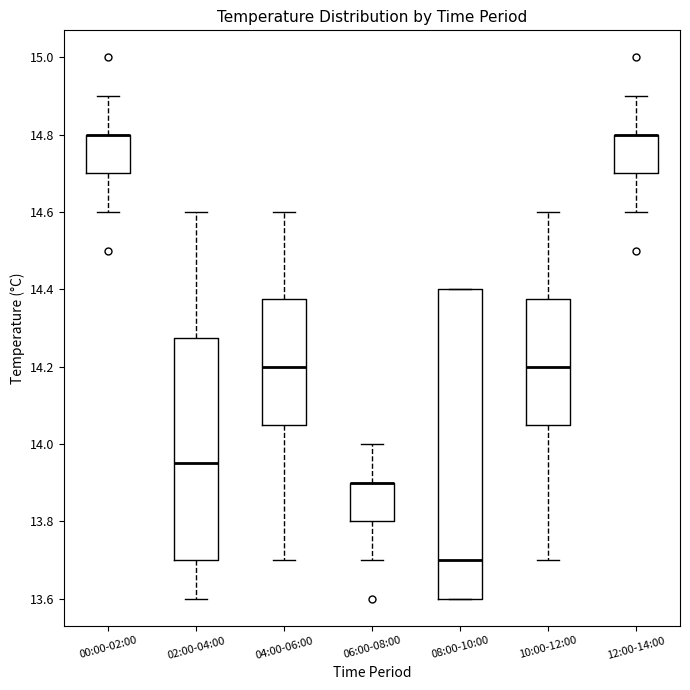

Where is the upper edge of the box for 06:00-08:00 on the y-axis? The values are not printed on the chart, so give them approximately, as read against the axis.

13.90